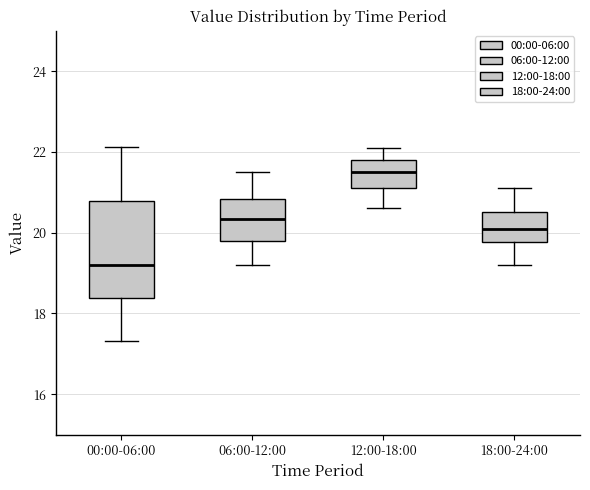

Where does the lower whisker of the box for 06:00-12:00 end on the y-axis? The values are not printed on the chart, so give them approximately, as read against the axis.

19.2